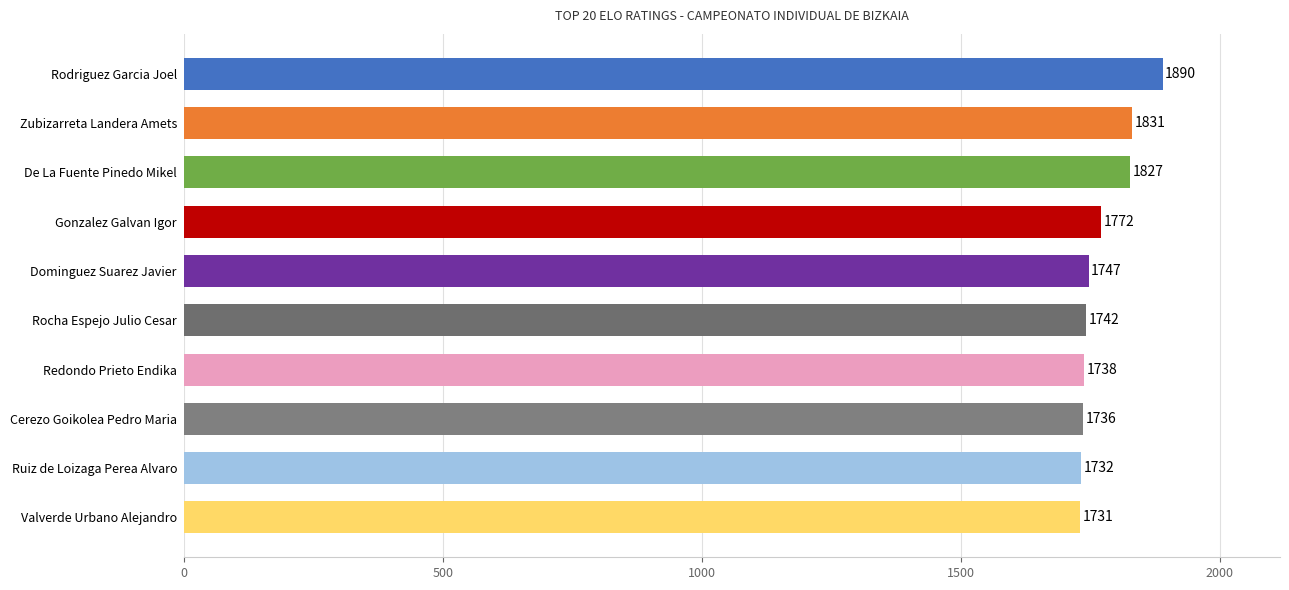

What is the smallest value displayed?

1731